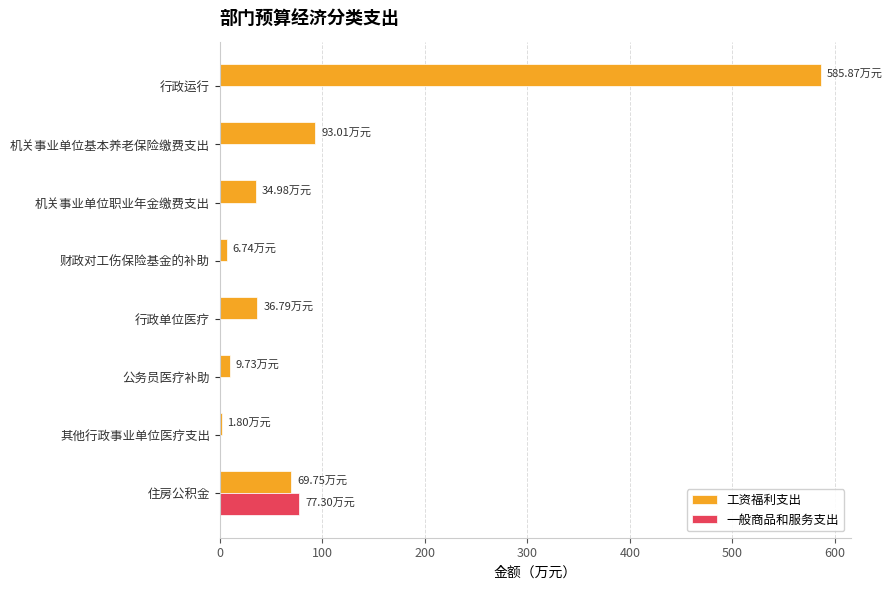

At which label does 工资福利支出 reach its peak?

行政运行